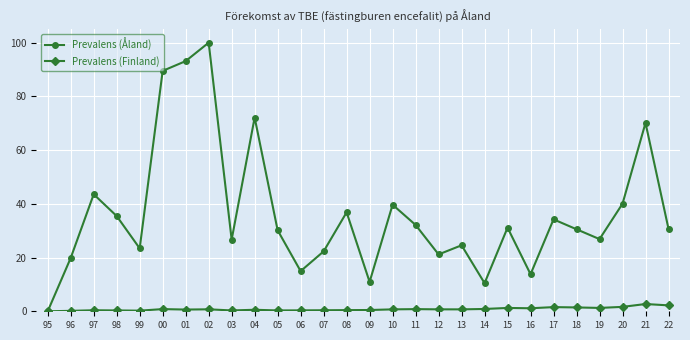

The Prevalens (Åland) series shows 56.8 at 95. True or false?

False